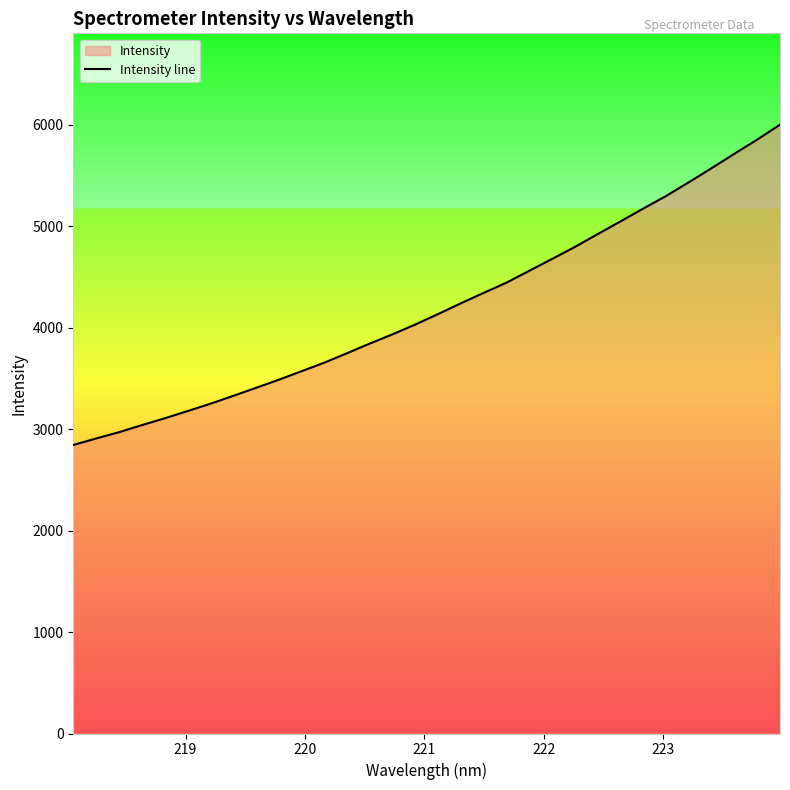

What is the maximum value shown in the chart?

5998.9